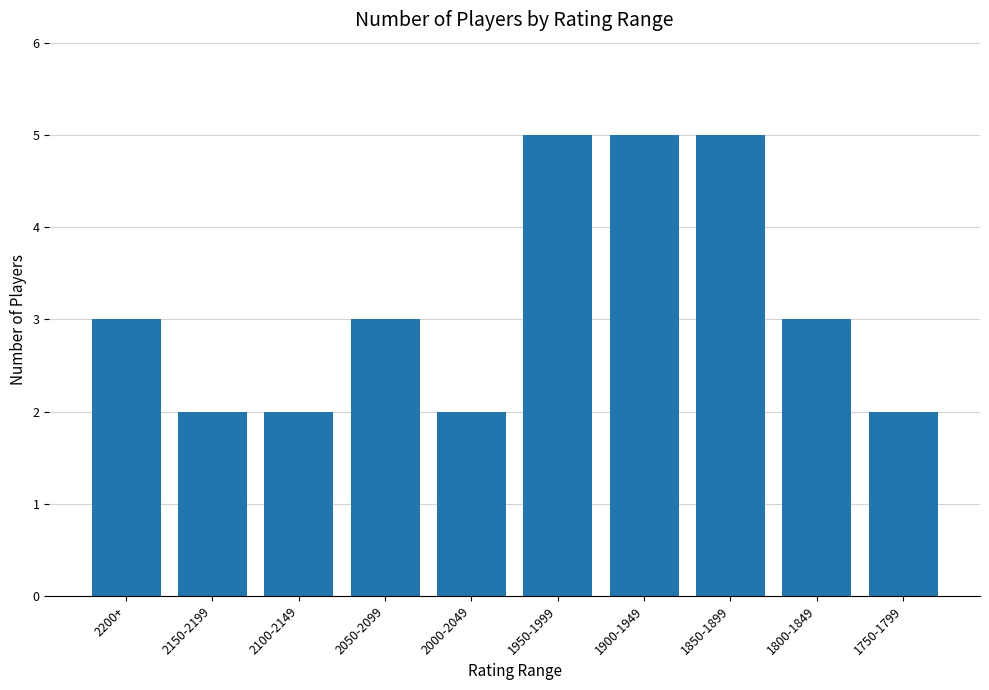

Reading right to left, what are all the values shown in this chart?

1750-1799=2	1800-1849=3	1850-1899=5	1900-1949=5	1950-1999=5	2000-2049=2	2050-2099=3	2100-2149=2	2150-2199=2	2200+=3